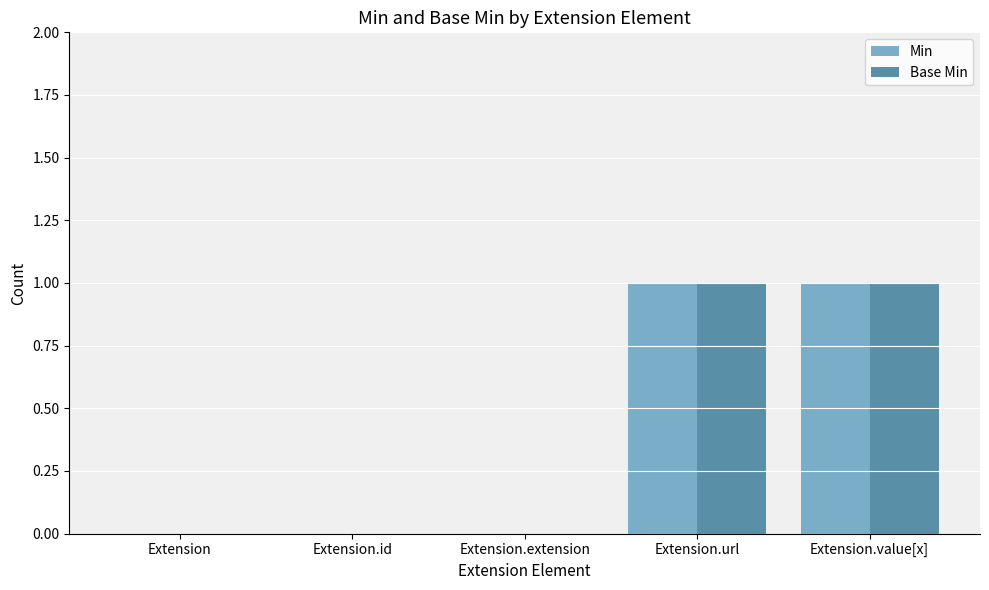

True or false: Base Min has a value of 0 at Extension.extension.

True